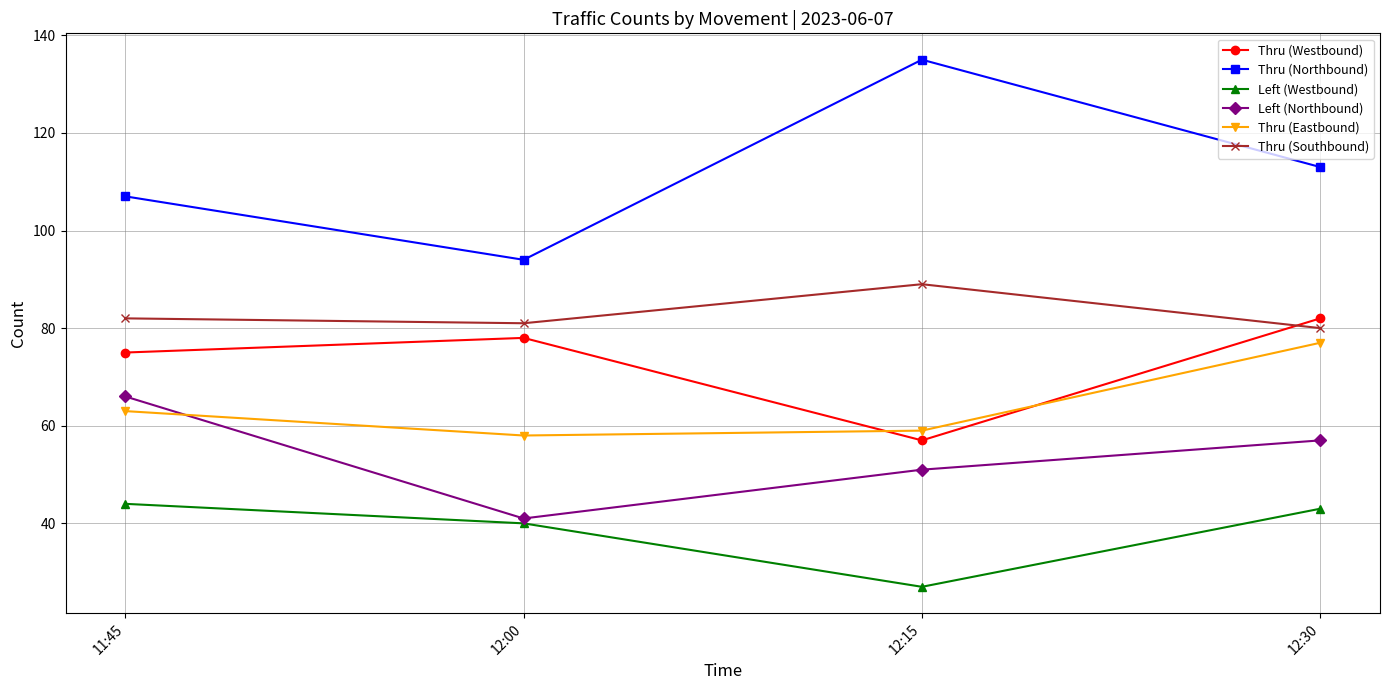

True or false: Thru (Northbound) and Thru (Southbound) intersect in this chart.

False